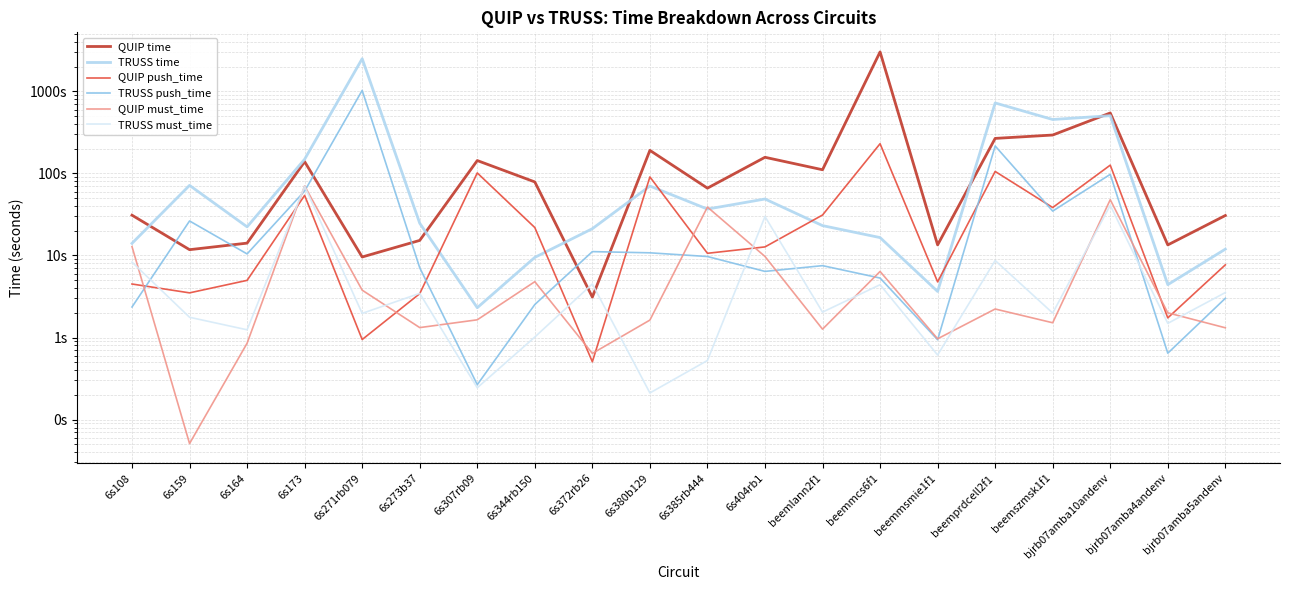

Reading left to right, list all the values displayed in this chart.

QUIP time: 31.0	11.8	14.1	139.1	9.6	15.3	143.6	78.8	3.1	191.0	66.2	157.4	110.9	3028.9	13.5	267.3	293.9	545.8	13.4	30.7
TRUSS time: 14.1	71.5	22.3	149.0	2502.4	24.7	2.3	9.5	21.2	70.2	36.8	48.8	23.1	16.5	3.6	723.1	454.4	505.7	4.4	11.9
QUIP push_time: 4.5	3.5	5.0	54.0	0.9	3.4	101.4	21.9	0.5	90.7	10.6	12.7	31.1	230.3	4.8	105.8	38.4	126.2	1.7	7.7
TRUSS push_time: 2.4	26.3	10.4	61.0	1028.5	7.1	0.3	2.5	11.1	10.8	9.7	6.4	7.5	5.3	0.9	216.0	34.8	97.5	0.6	3.0
QUIP must_time: 12.8	0.1	0.9	70.3	3.8	1.3	1.6	4.8	0.6	1.6	38.9	9.7	1.3	6.4	1.0	2.2	1.5	47.9	2.0	1.3
TRUSS must_time: 8.3	1.8	1.2	69.5	2.0	3.5	0.2	1.0	4.5	0.2	0.5	29.8	2.0	4.4	0.6	8.7	2.0	40.9	1.5	3.5